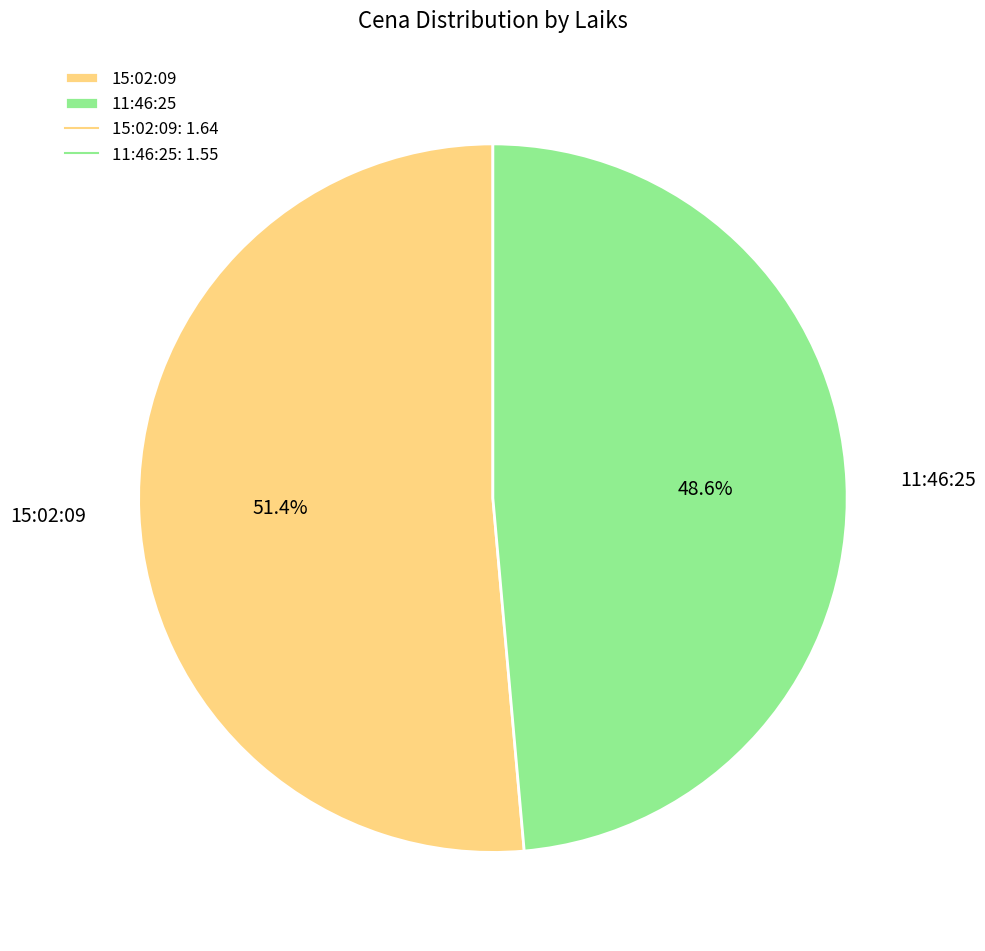

Count the number of slices in the pie.

2